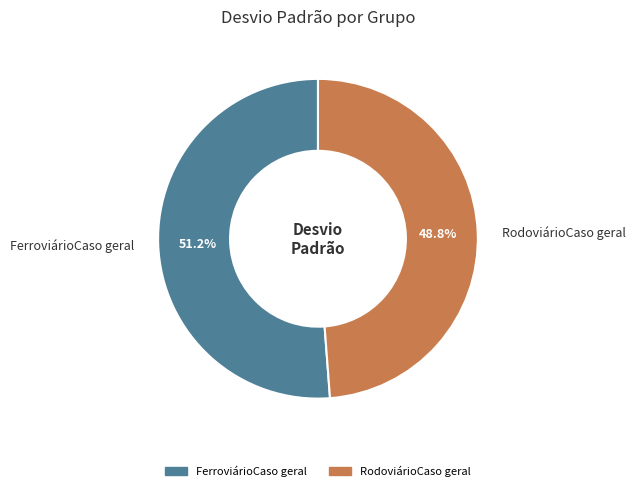

Which category accounts for the majority?

FerroviárioCaso geral